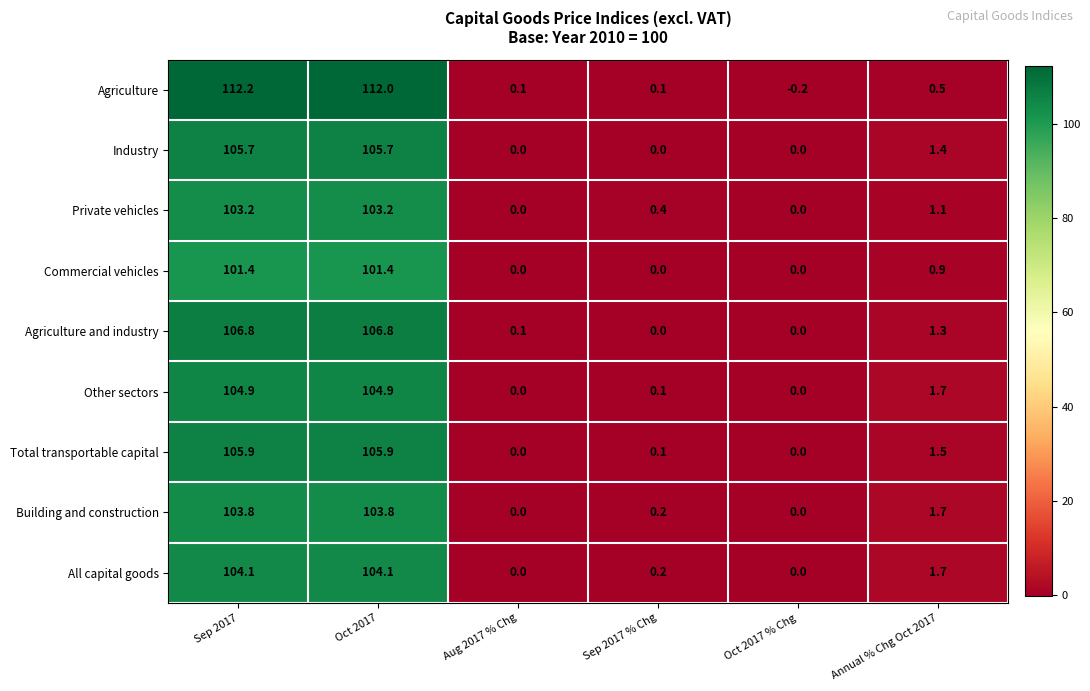

What is the difference between the maximum and minimum values in the Other sectors series?

104.9